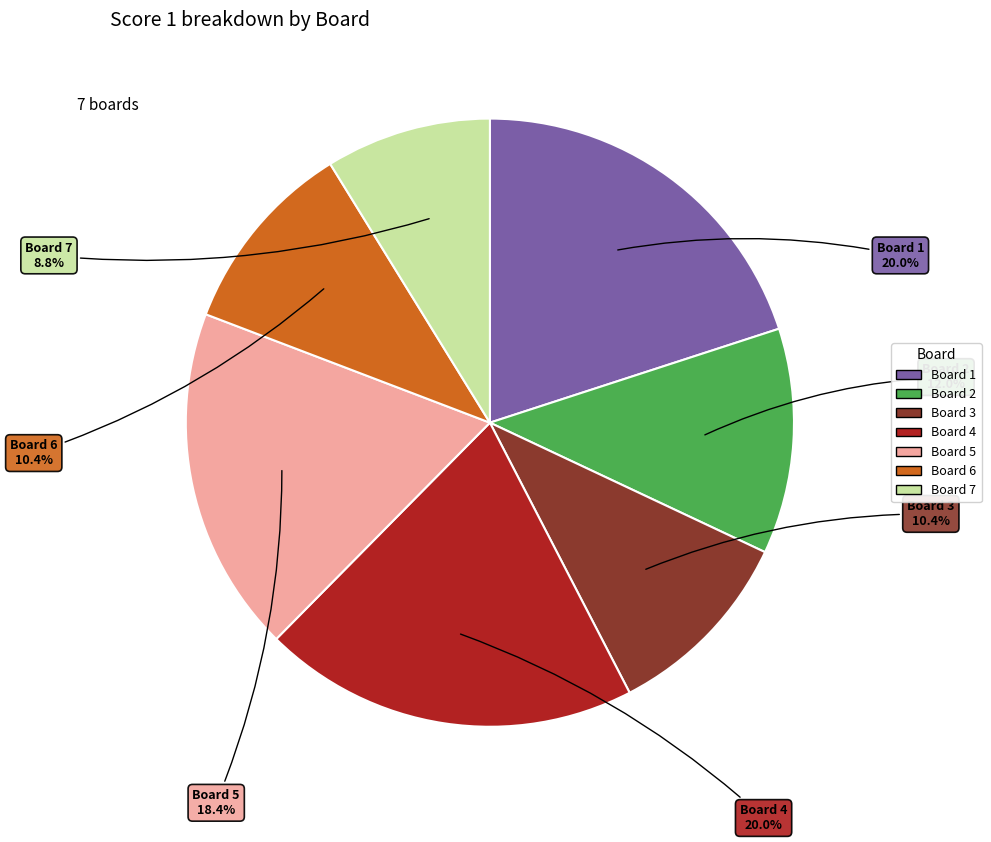

What is the smallest slice in the pie chart?

Board 7